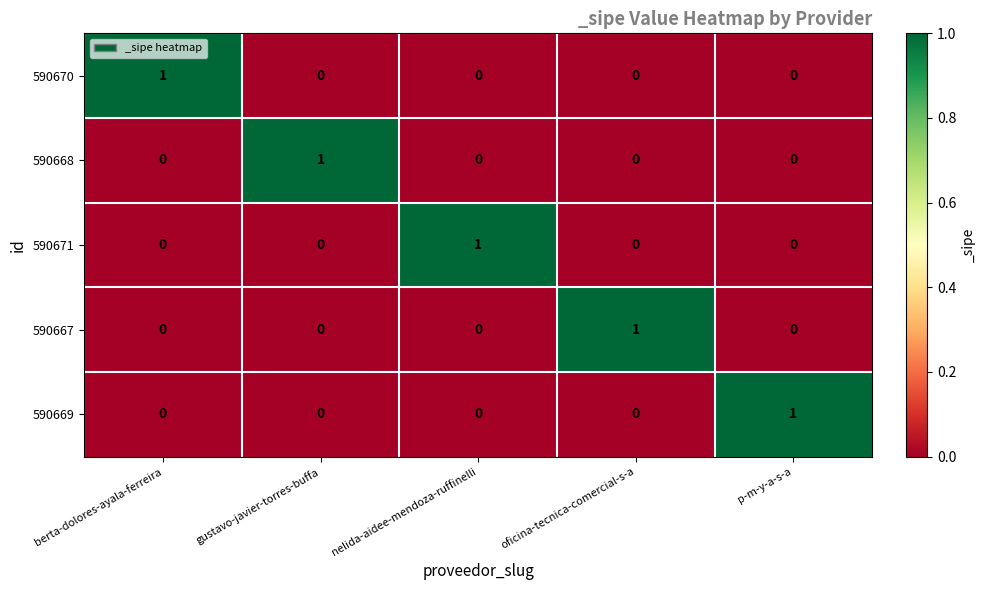

What is the total value across all series at berta-dolores-ayala-ferreira?

1